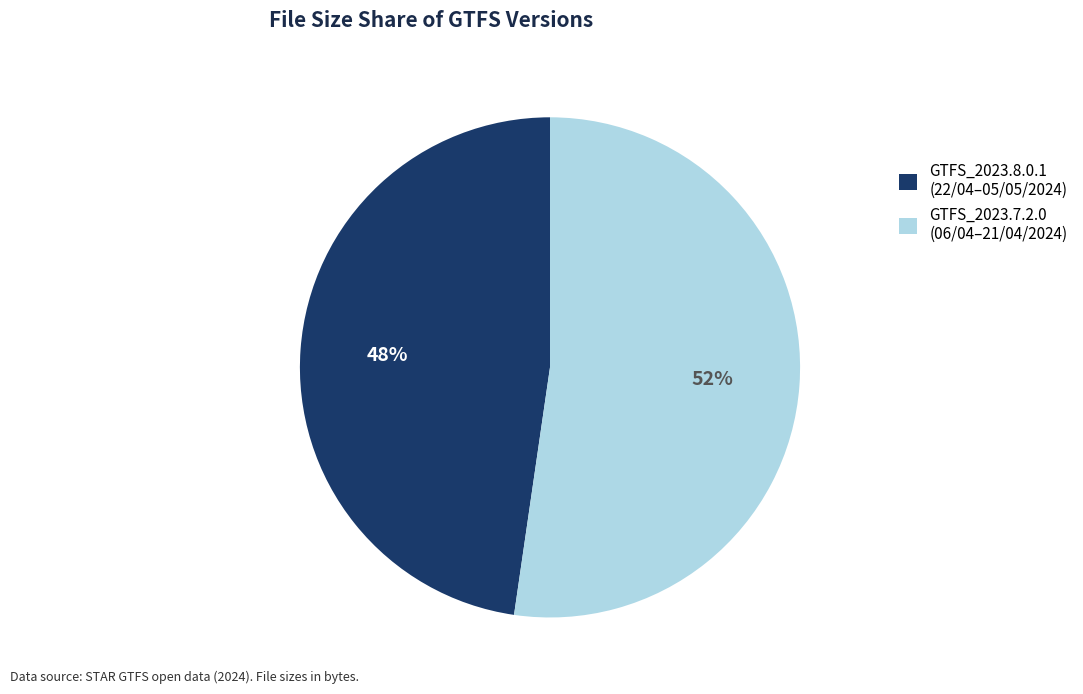

Which slice is the largest?

GTFS_2023.7.2.0 (06/04–21/04/2024)